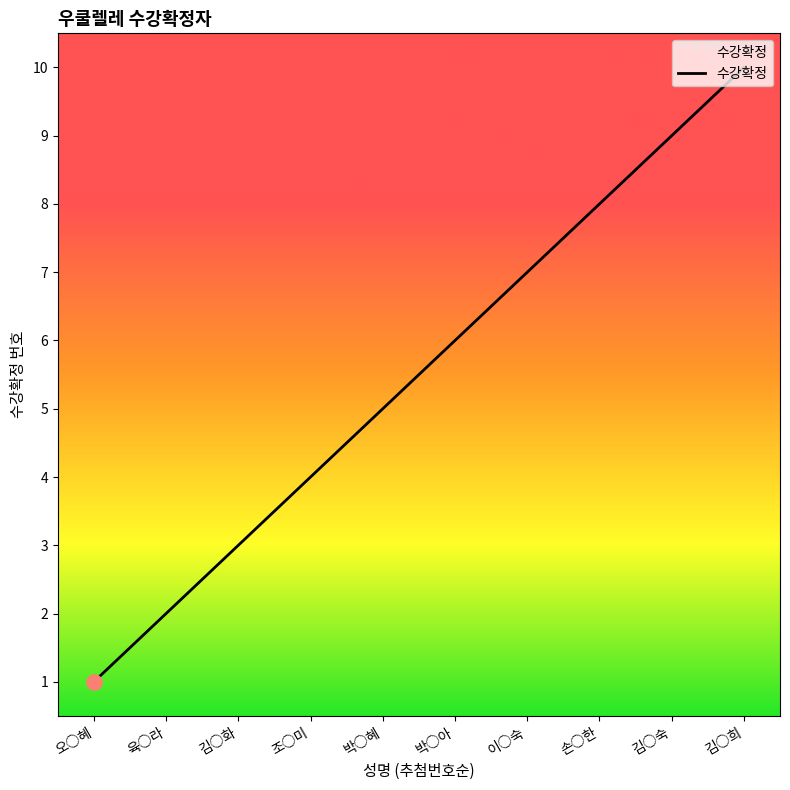

Between 오○혜 and 조○미, which is larger?

조○미